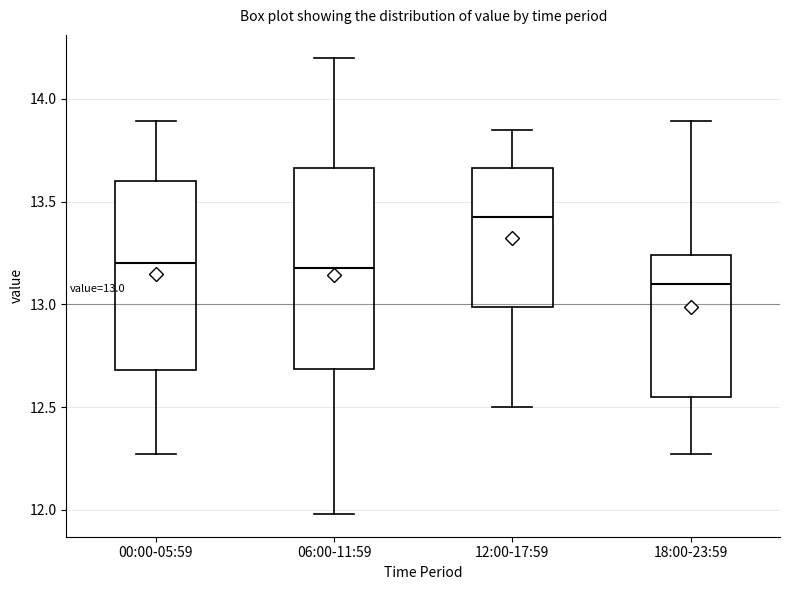

Which box is the tallest, from its lower edge to its upper edge?

06:00-11:59